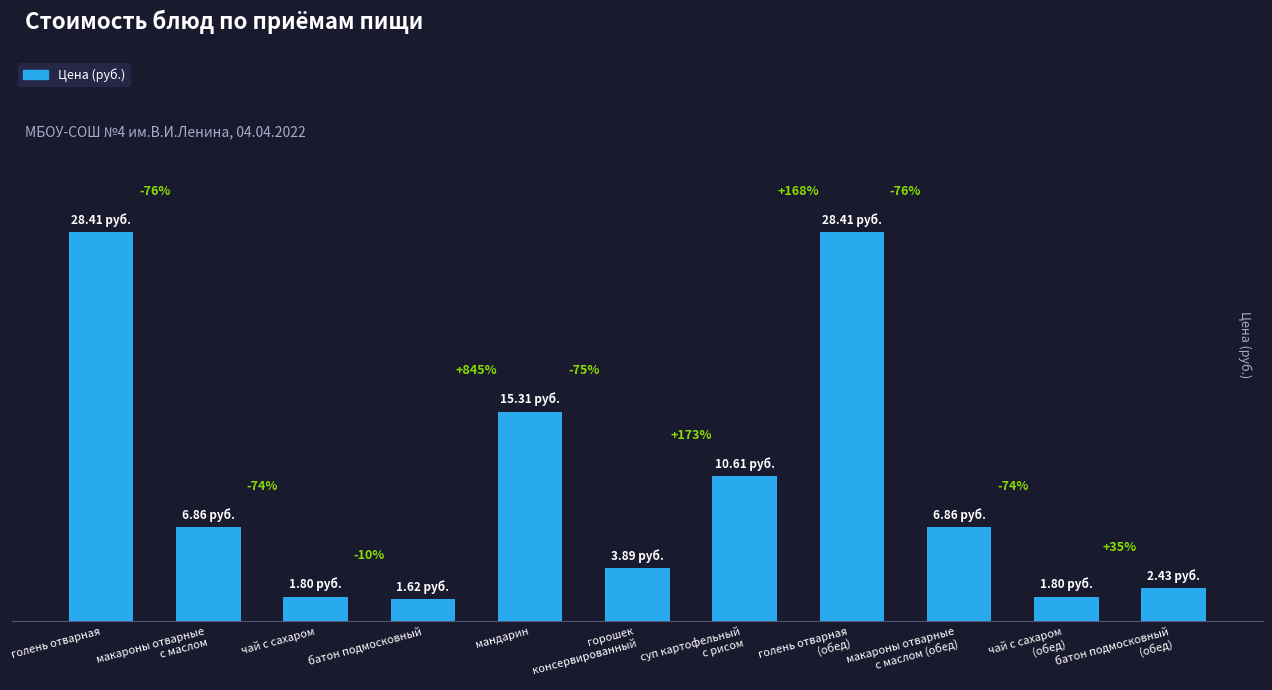

Reading right to left, extract all data points from this chart.

батон подмосковный
(обед)=2.4	чай с сахаром
(обед)=1.8	макароны отварные
с маслом (обед)=6.9	голень отварная
(обед)=28.4	суп картофельный
с рисом=10.6	горошек
консервированный=3.9	мандарин=15.3	батон подмосковный=1.6	чай с сахаром=1.8	макароны отварные
с маслом=6.9	голень отварная=28.4